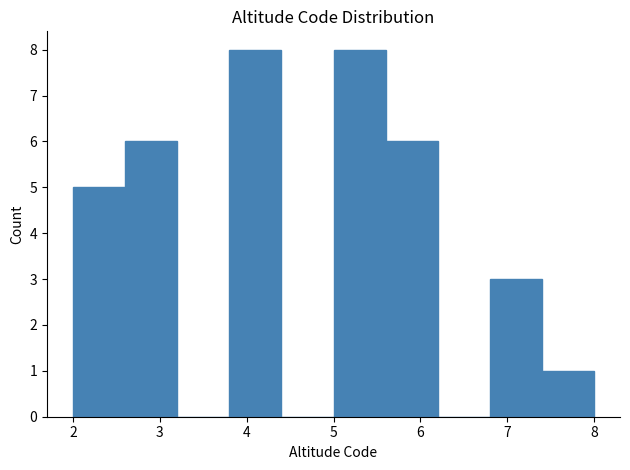

Reading left to right, list every bar in this chart as the range it spans on the x-axis followed by its height. The values are not printed on the chart, so give them approximately, as read against the axis.

2.0 to 2.6: 5
2.6 to 3.2: 6
3.2 to 3.8: 0
3.8 to 4.4: 8
4.4 to 5.0: 0
5.0 to 5.6: 8
5.6 to 6.2: 6
6.2 to 6.8: 0
6.8 to 7.4: 3
7.4 to 8.0: 1